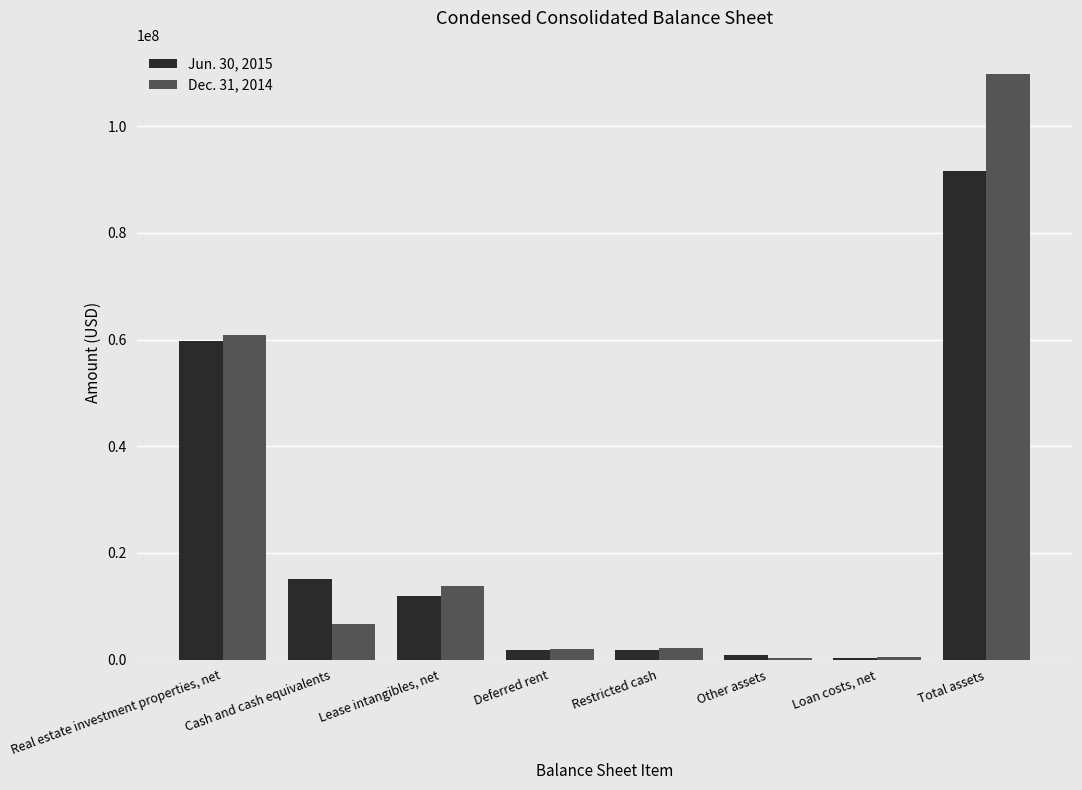

What is the total value across all series at Total assets?

201305592